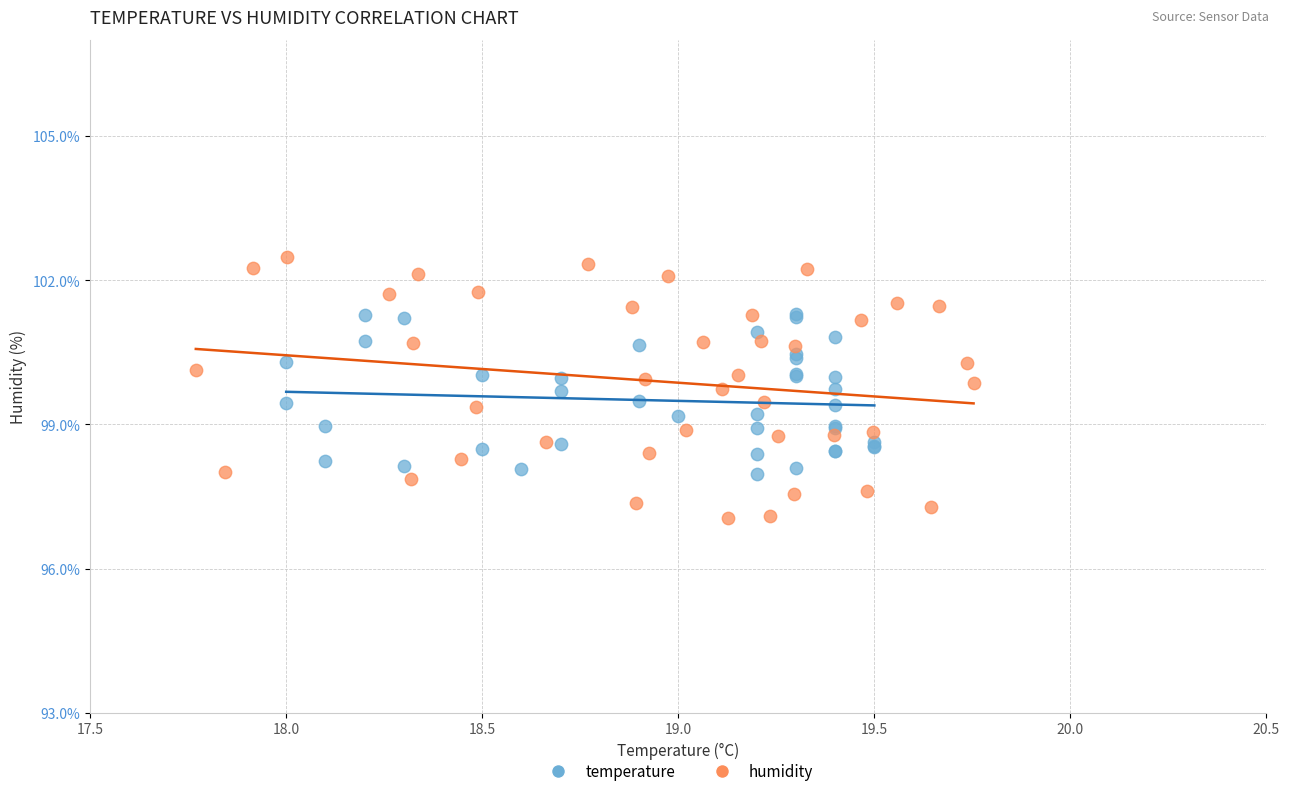

Which series reaches the maximum Y coordinate?

humidity